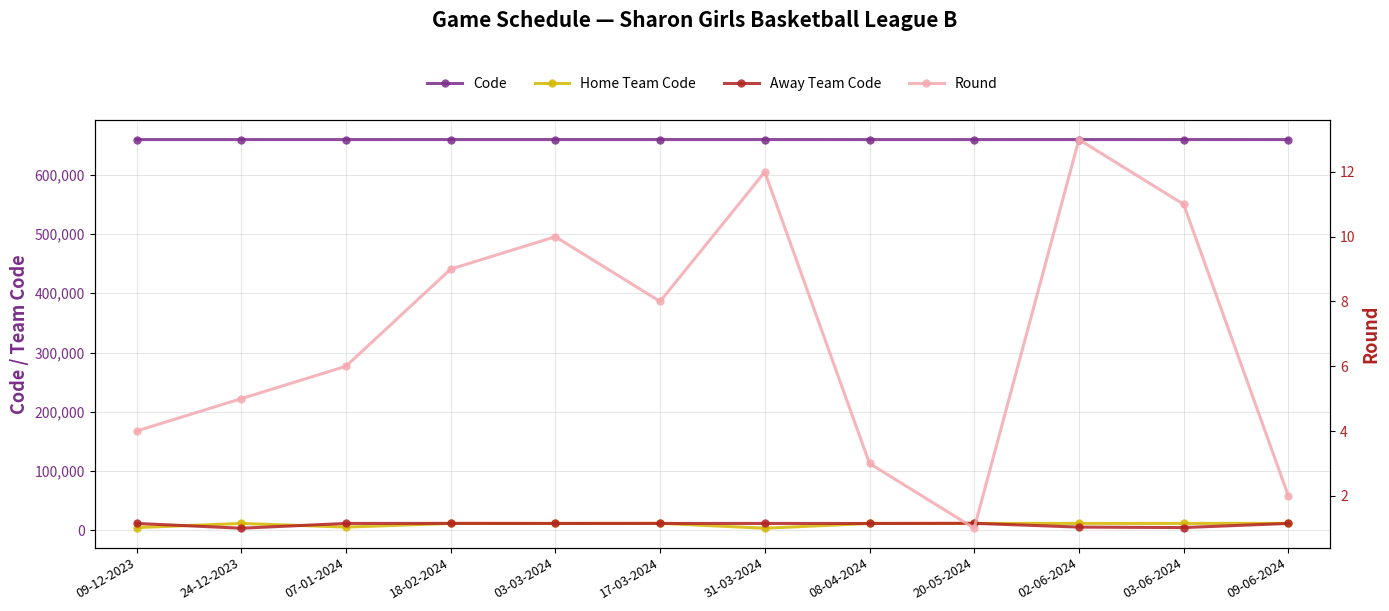

Which has a higher value, 03-06-2024 or 03-03-2024?

03-06-2024